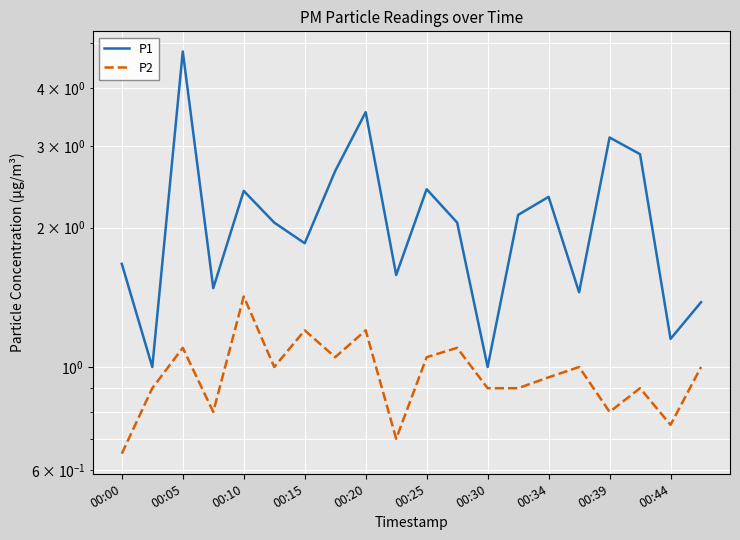

True or false: P1 and P2 cross at least once.

False